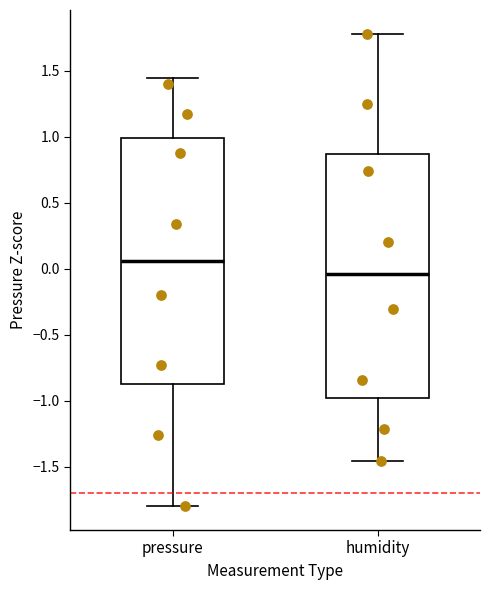

Reading left to right, transcribe this box plot: for each box, give where its median line is, the range the box spans, and where its two whiskers end, as read against the y-axis. The values are not printed on the chart, so give them approximately, as read against the axis.

pressure: median 0.05, box -0.85 to 1.00, whiskers -1.80 to 1.45
humidity: median -0.05, box -1.00 to 0.85, whiskers -1.45 to 1.80